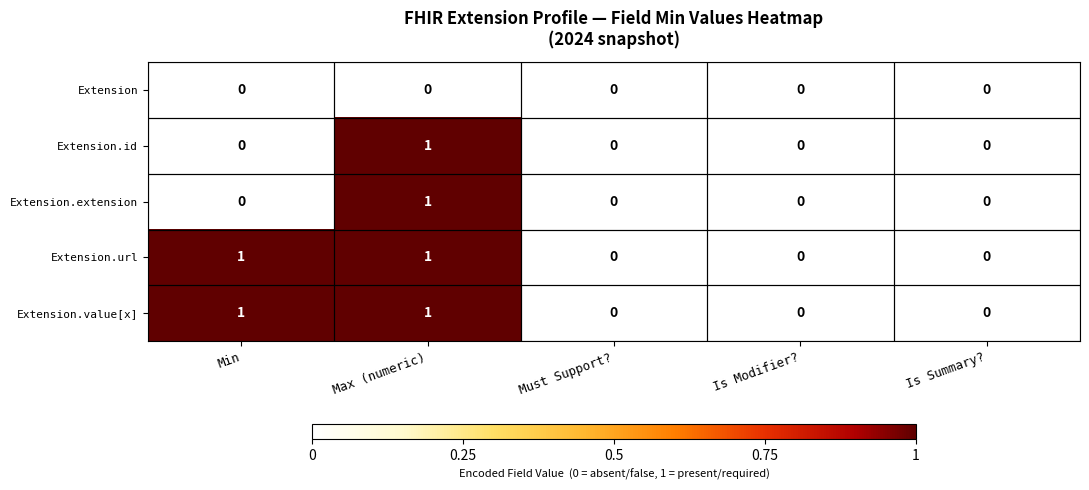

How many Extension.id values are between 0 and 1?

5